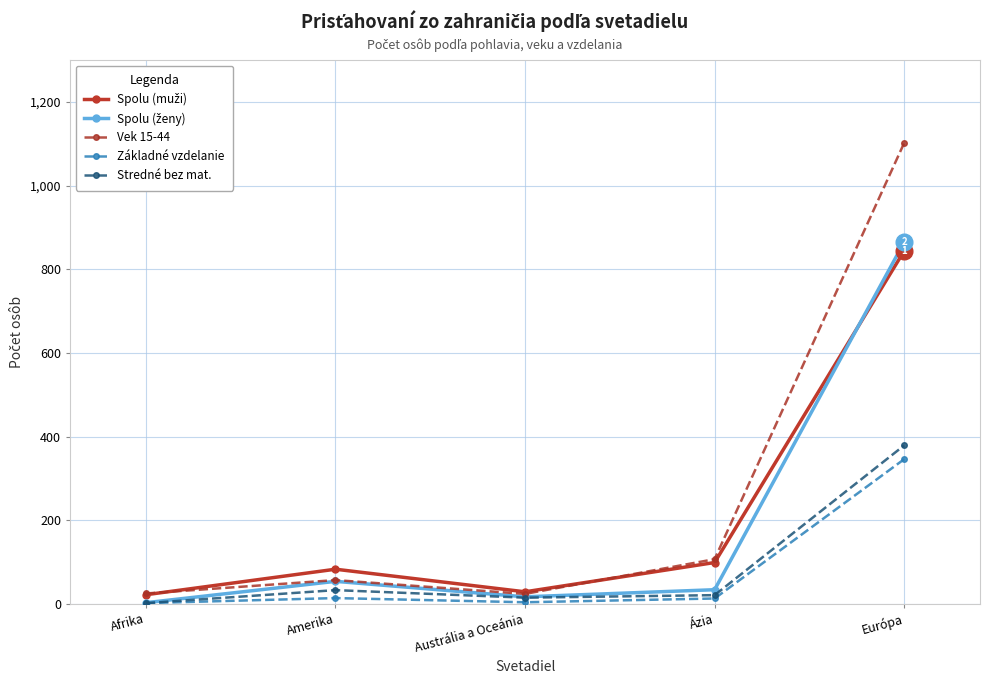

At which category is the sum across all series the highest?

Európa